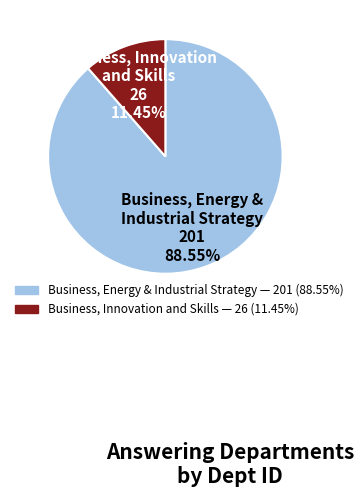

Is there any slice that represents more than half of the pie?

Yes